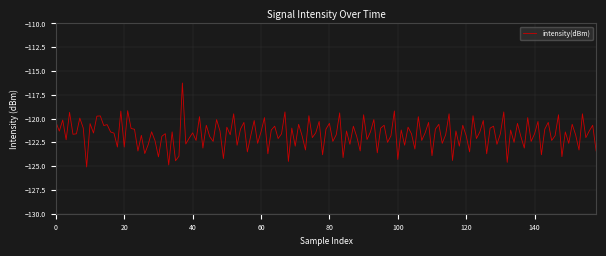

What is the minimum value shown in the chart?

-125.1